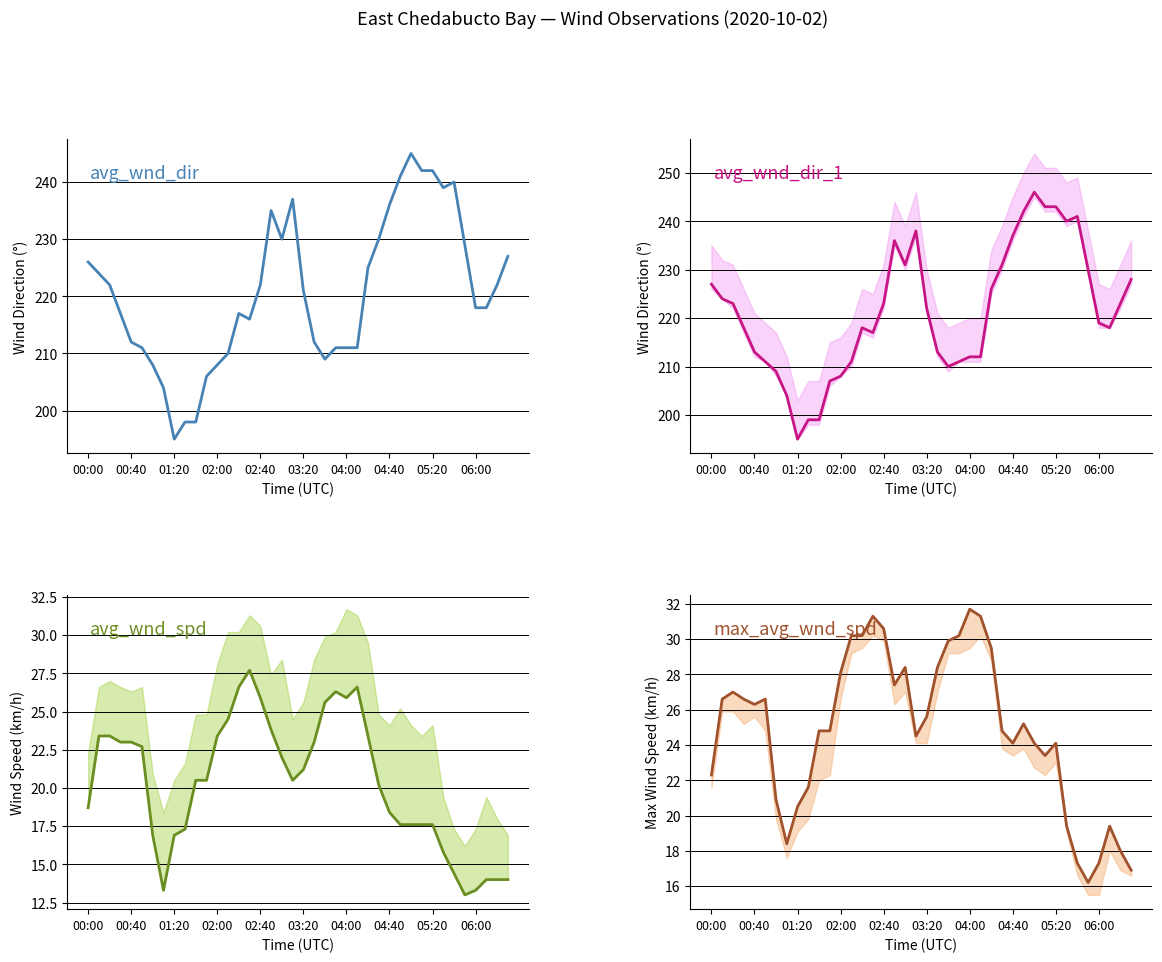

What is the value of the avg_wnd_dir_pst10mts point at the 34th from the left?

239.0